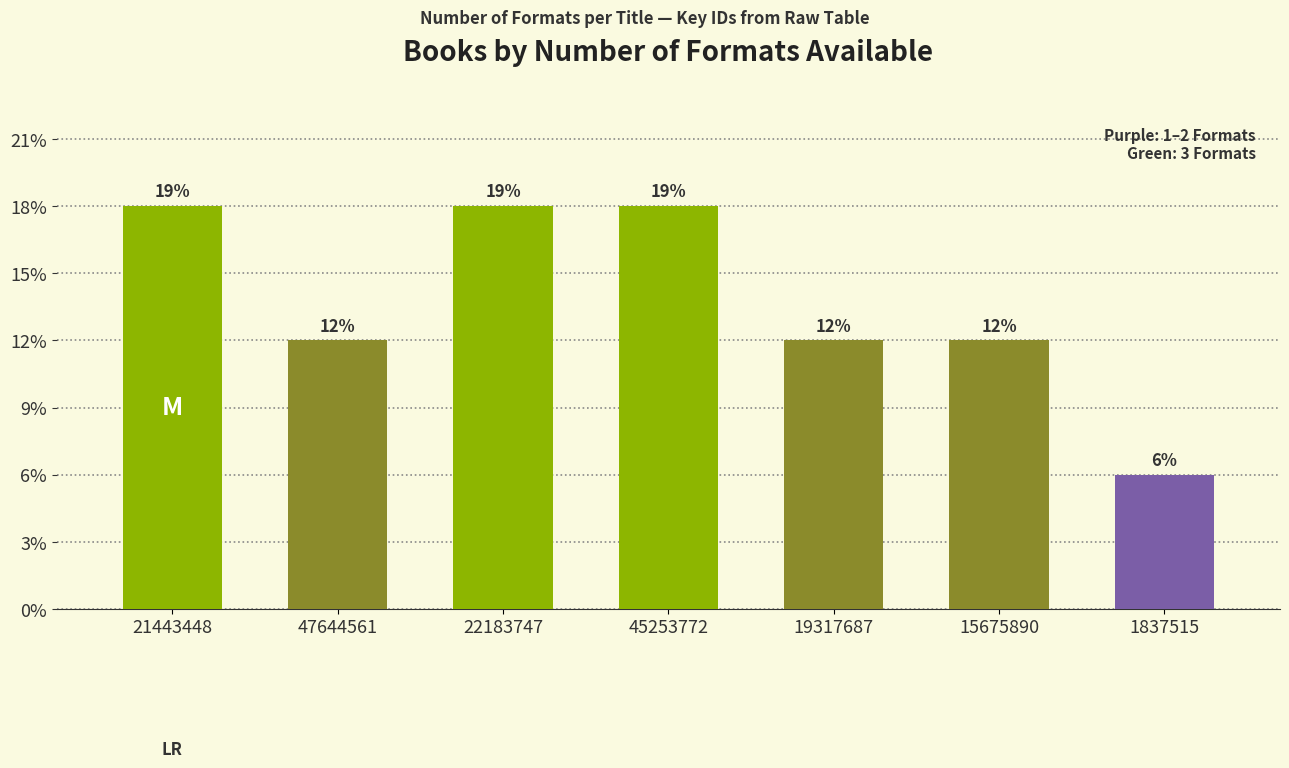

What is the change in value from 45253772 to 1837515?

-2